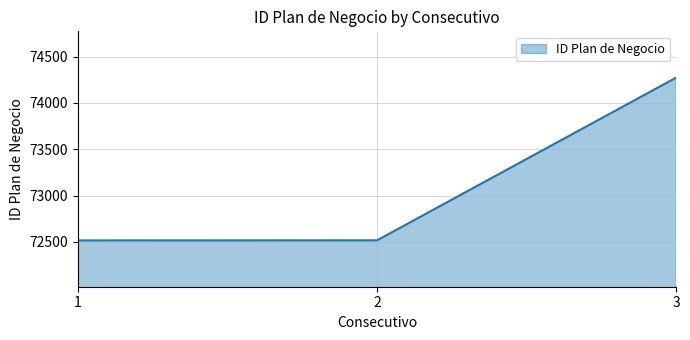

What is the approximate value at 2, to the nearest 100?

72500